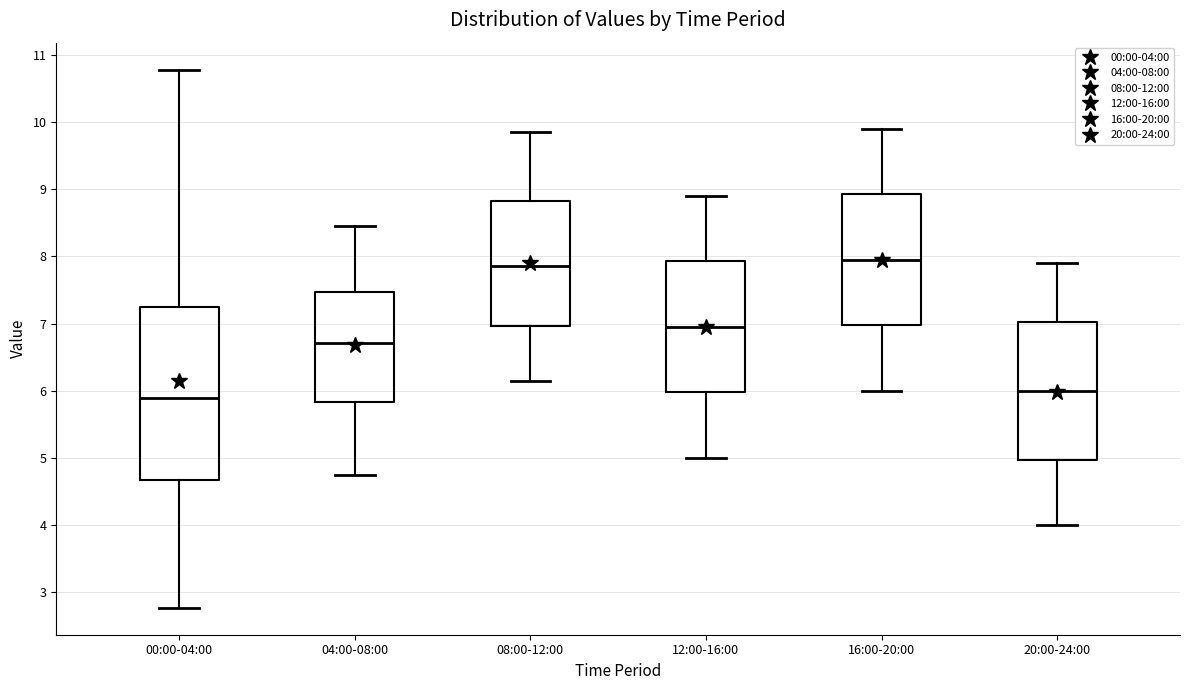

Where does the upper whisker of the box for 20:00-24:00 end on the y-axis? The values are not printed on the chart, so give them approximately, as read against the axis.

7.9